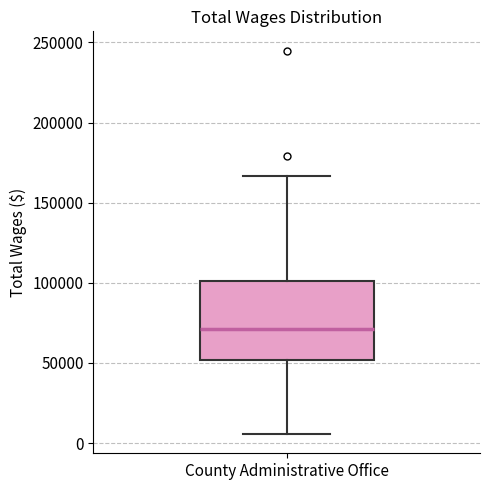

Transcribe this box plot: give where the median line is, the range the box spans, and where the two whiskers end, as read against the y-axis. The values are not printed on the chart, so give them approximately, as read against the axis.

median 70000, box 50000 to 100000, whiskers 5000 to 165000